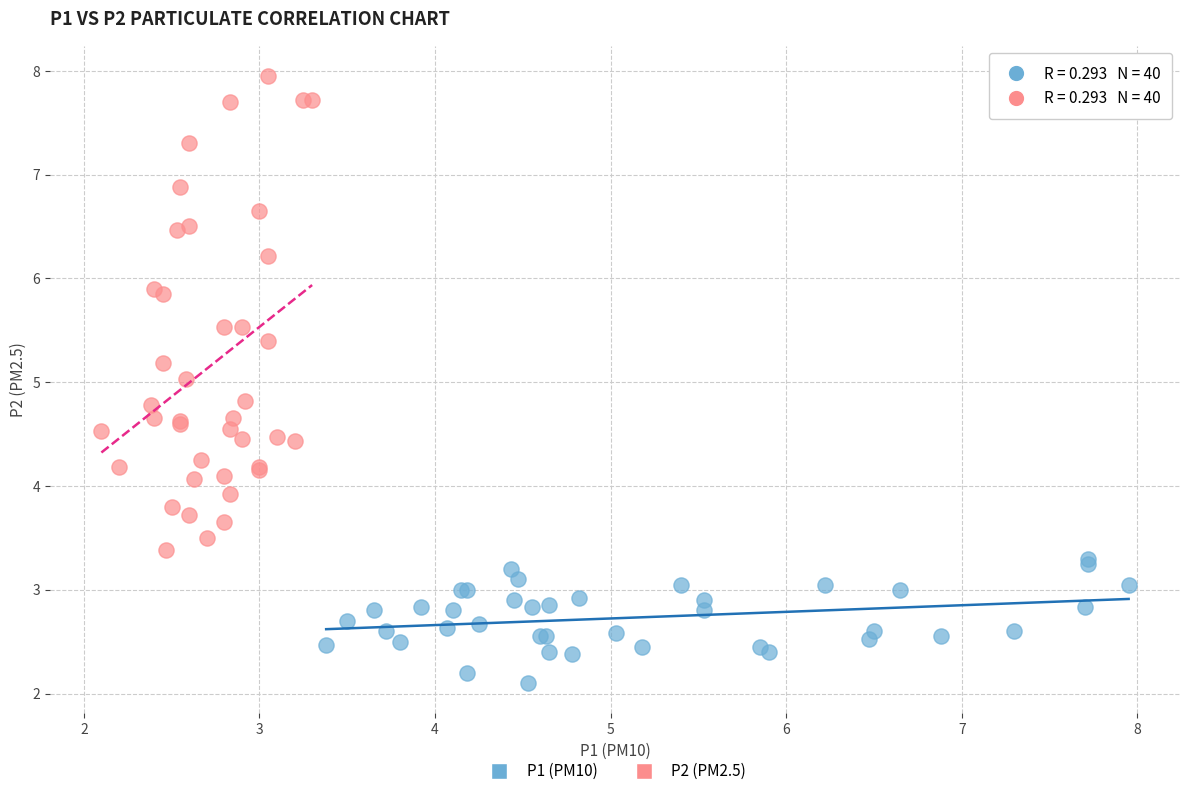

Which series reaches the minimum Y coordinate?

P1 (PM10)